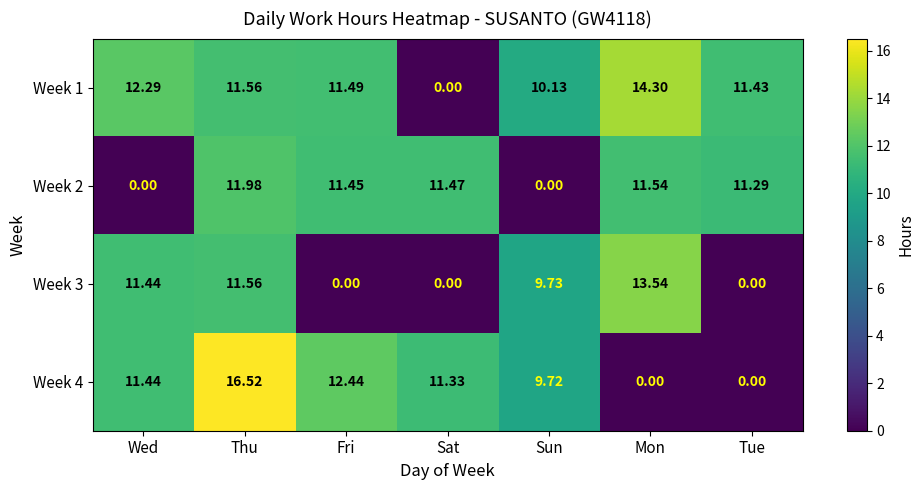

What is the spread (max minus min) of values at Thu?

5.0